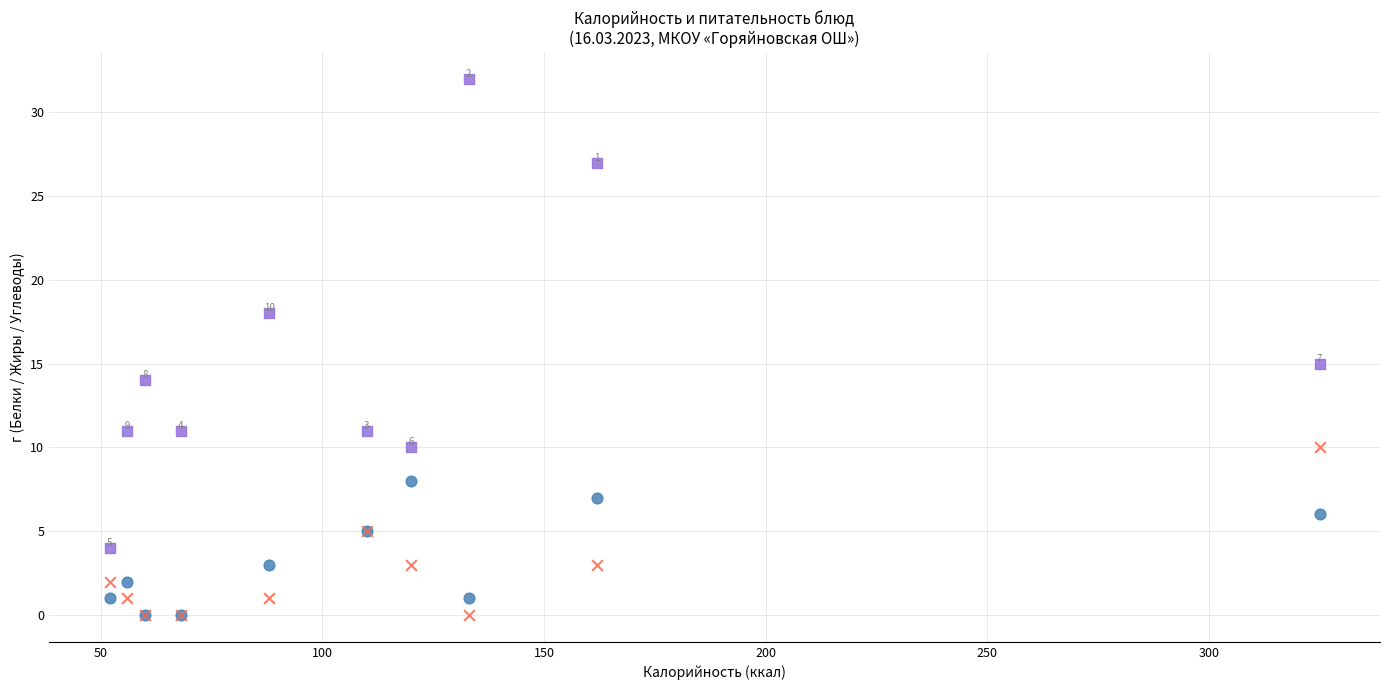

What are all the series names shown in the legend?

Белки, Жиры, Углеводы